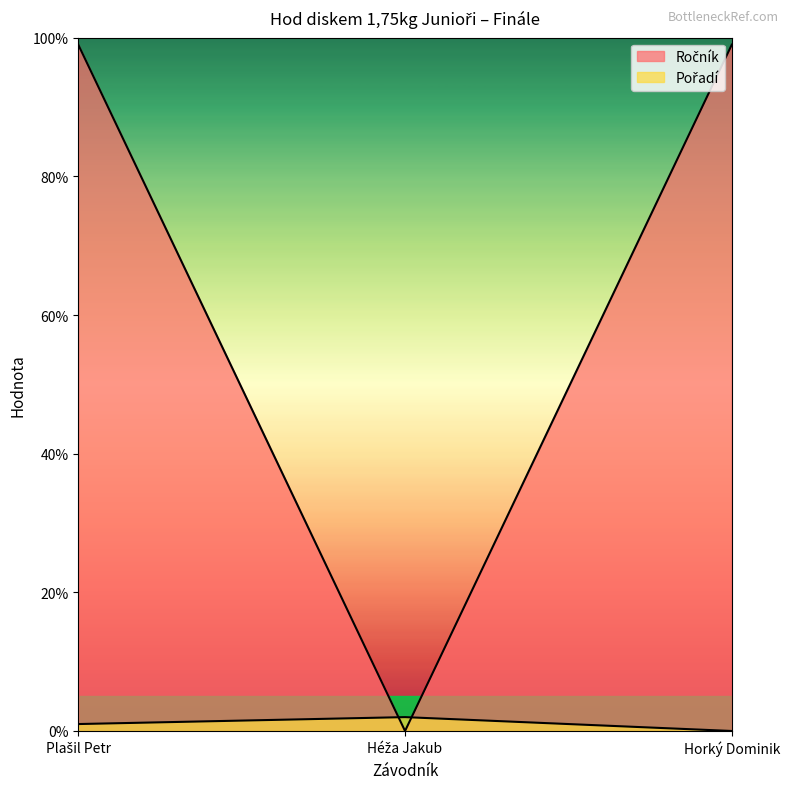

Is it true that Pořadí equals 0 at Horký Dominik?

True